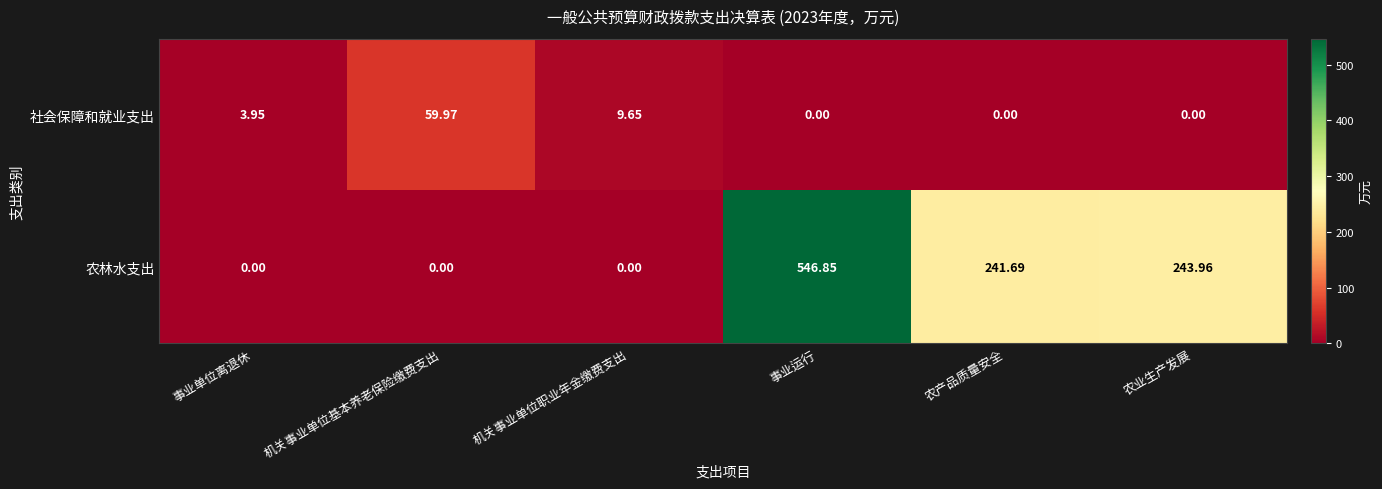

Which label corresponds to the largest value in the chart?

事业运行